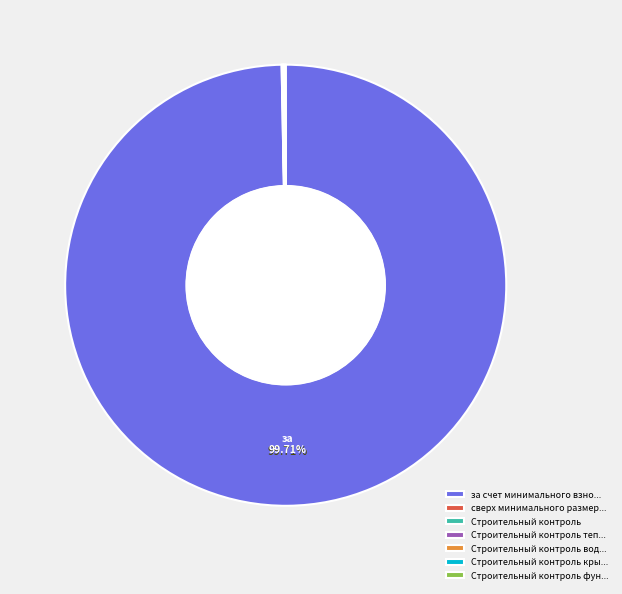

Which slice is the largest?

за счет минимального взно...